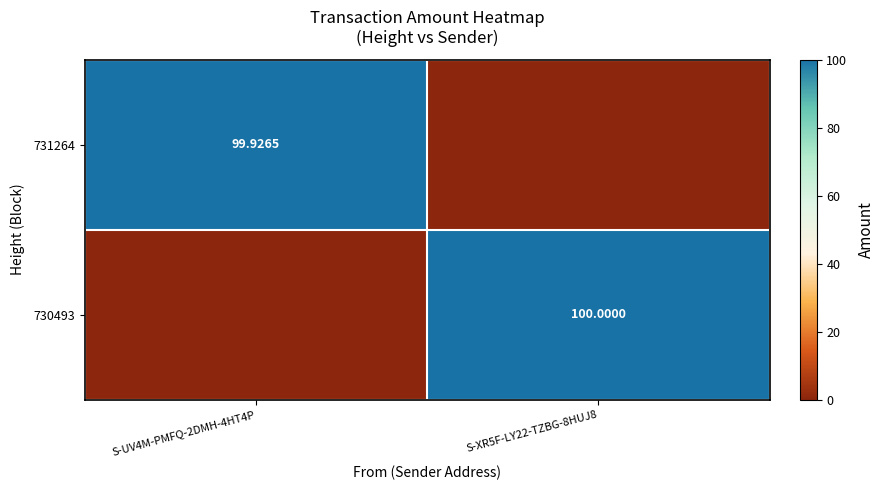

What is the highest value of the 730493 series?

100.0